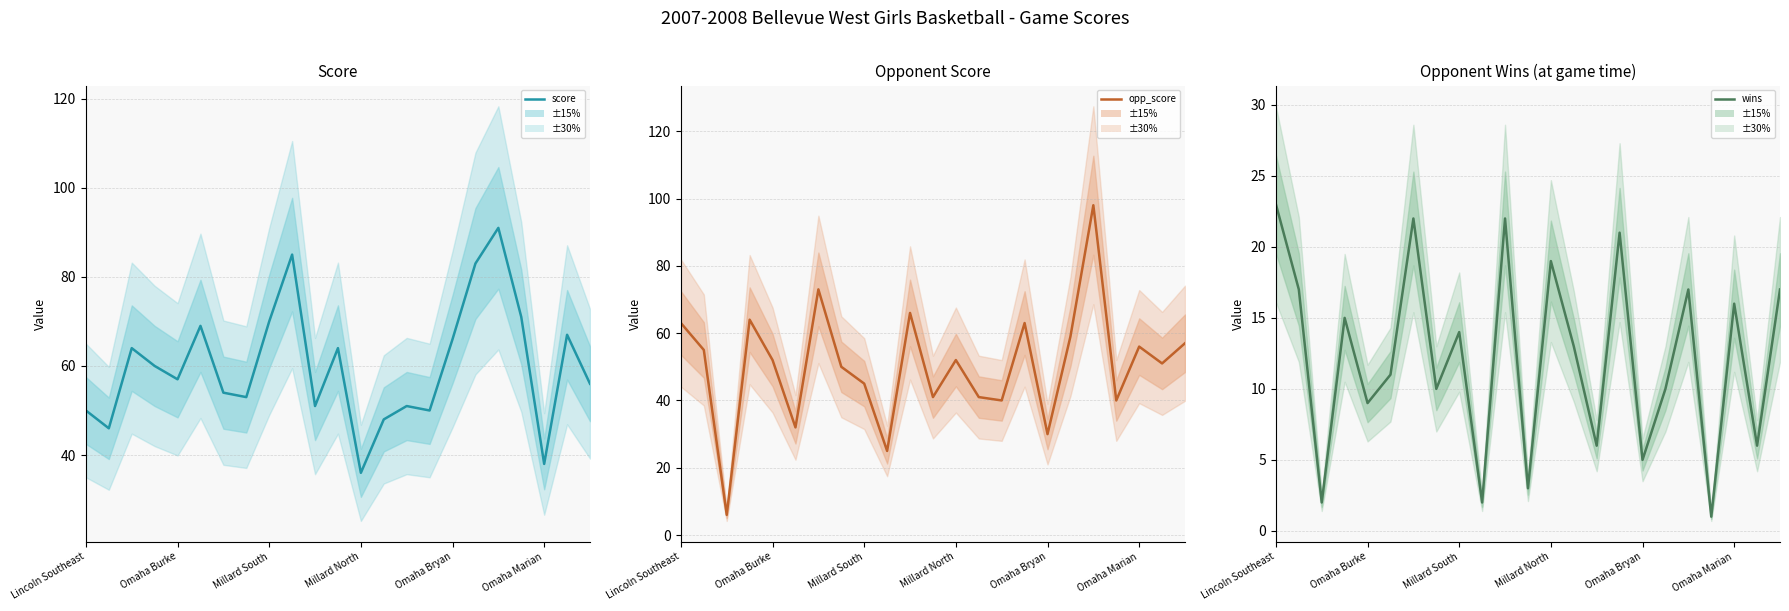

At which label does wins first exceed 13?

Lincoln Southeast